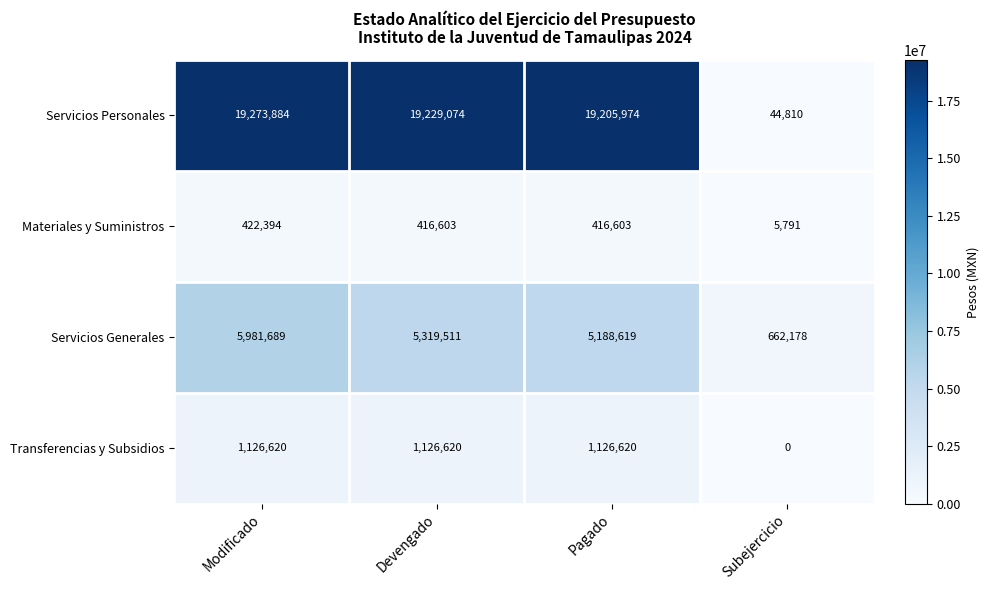

What is the highest value of the Servicios Personales series?

19273884